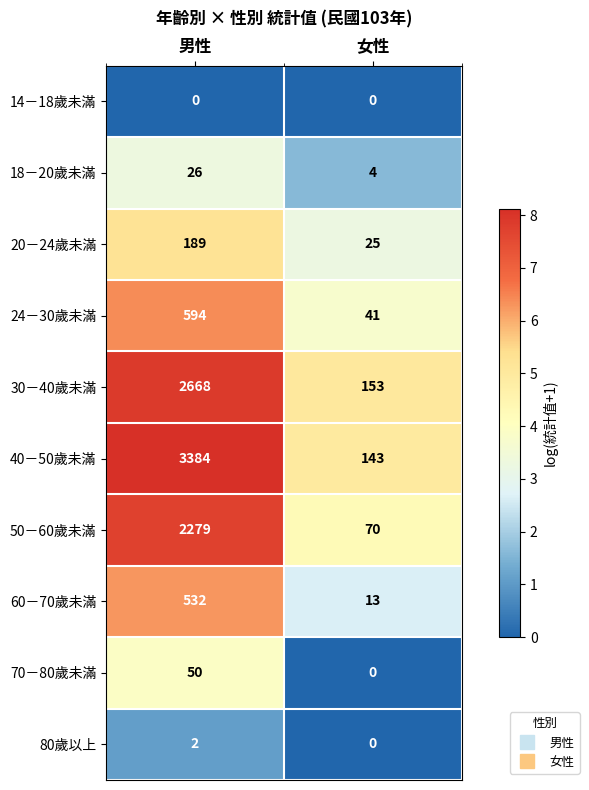

What is the maximum value for 20－24歲未滿?

189